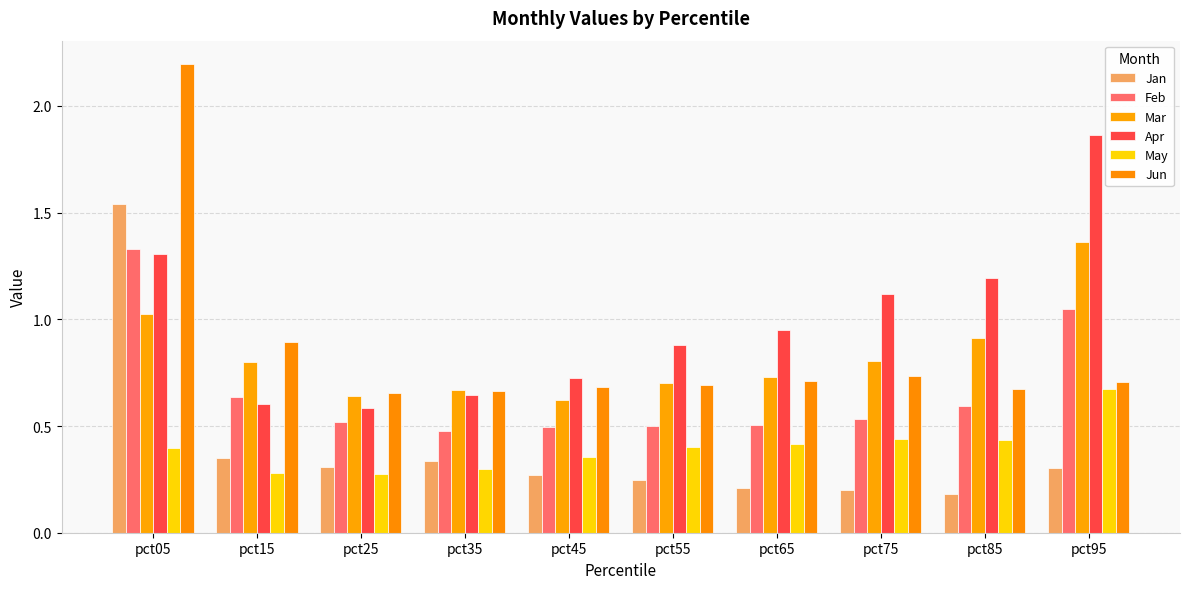

What is the highest value of the Mar series?

1.4